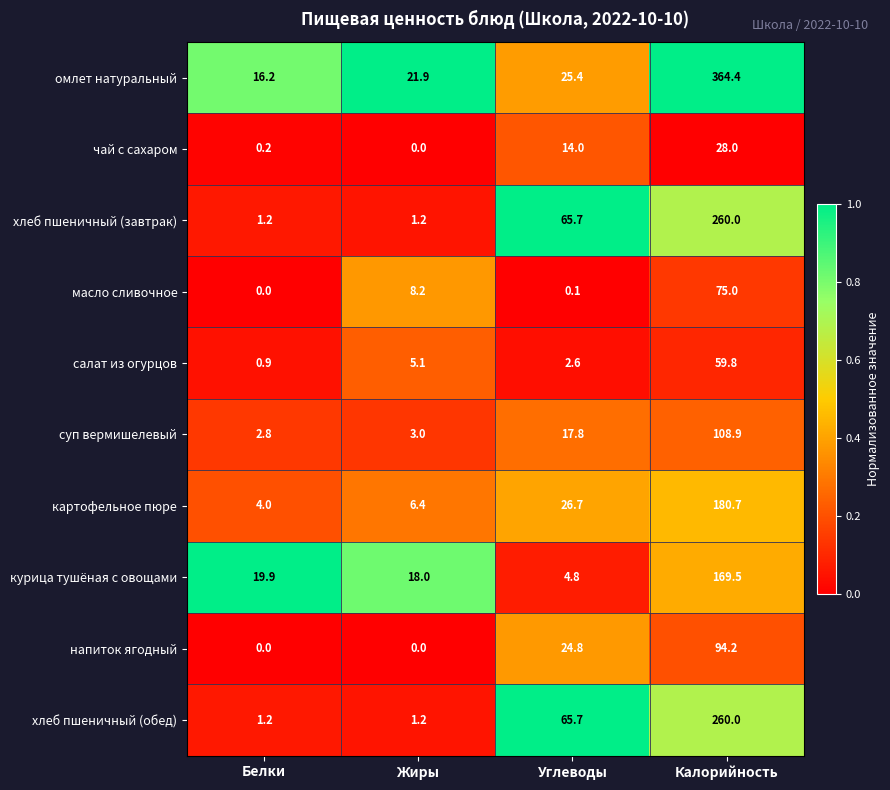

Which series has the largest range (max minus min)?

омлет натуральный